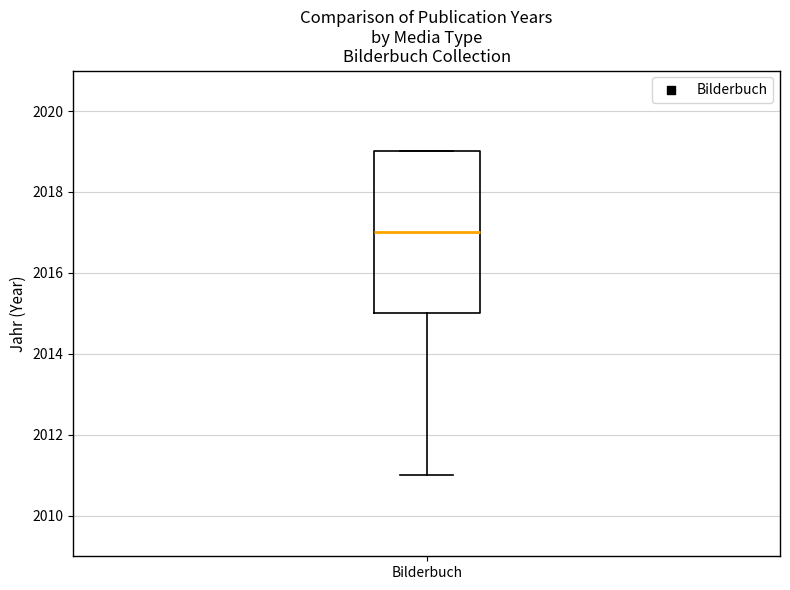

Read this box plot against the y-axis: the position of the median line, the range covered by the box, and the ends of both whiskers. The values are not printed on the chart, so give them approximately, as read against the axis.

median 2017, box 2015 to 2019, whiskers 2011 to 2019